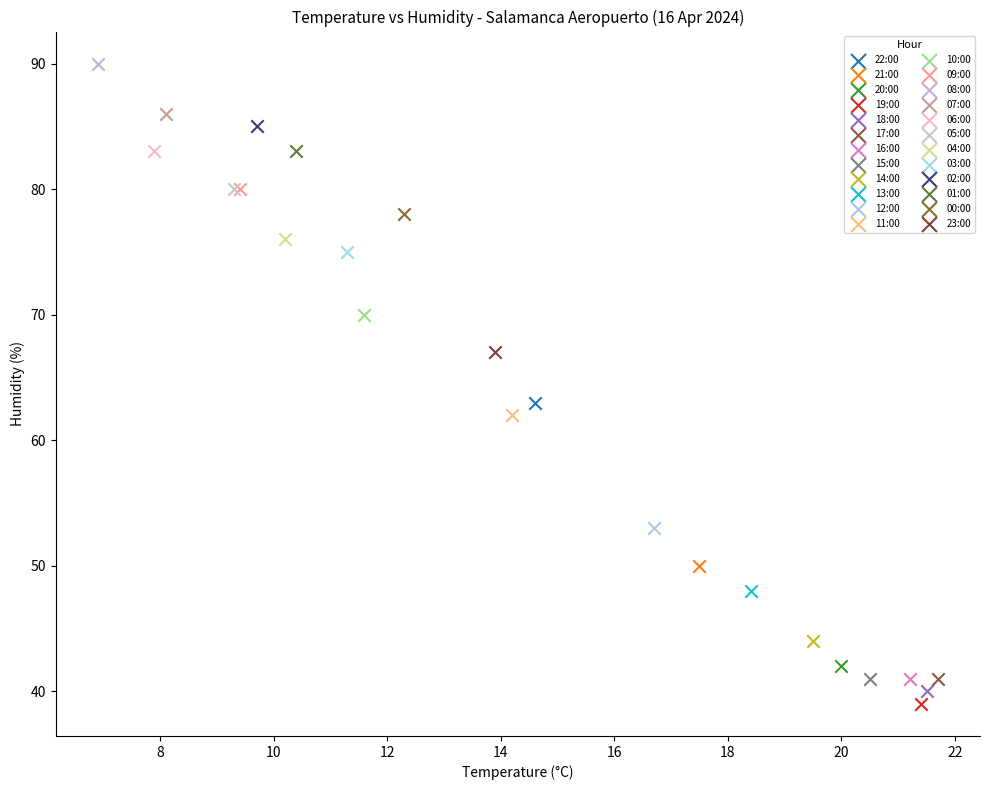

What are all the series names shown in the legend?

22:00, 21:00, 20:00, 19:00, 18:00, 17:00, 16:00, 15:00, 14:00, 13:00, 12:00, 11:00, 10:00, 09:00, 08:00, 07:00, 06:00, 05:00, 04:00, 03:00, 02:00, 01:00, 00:00, 23:00